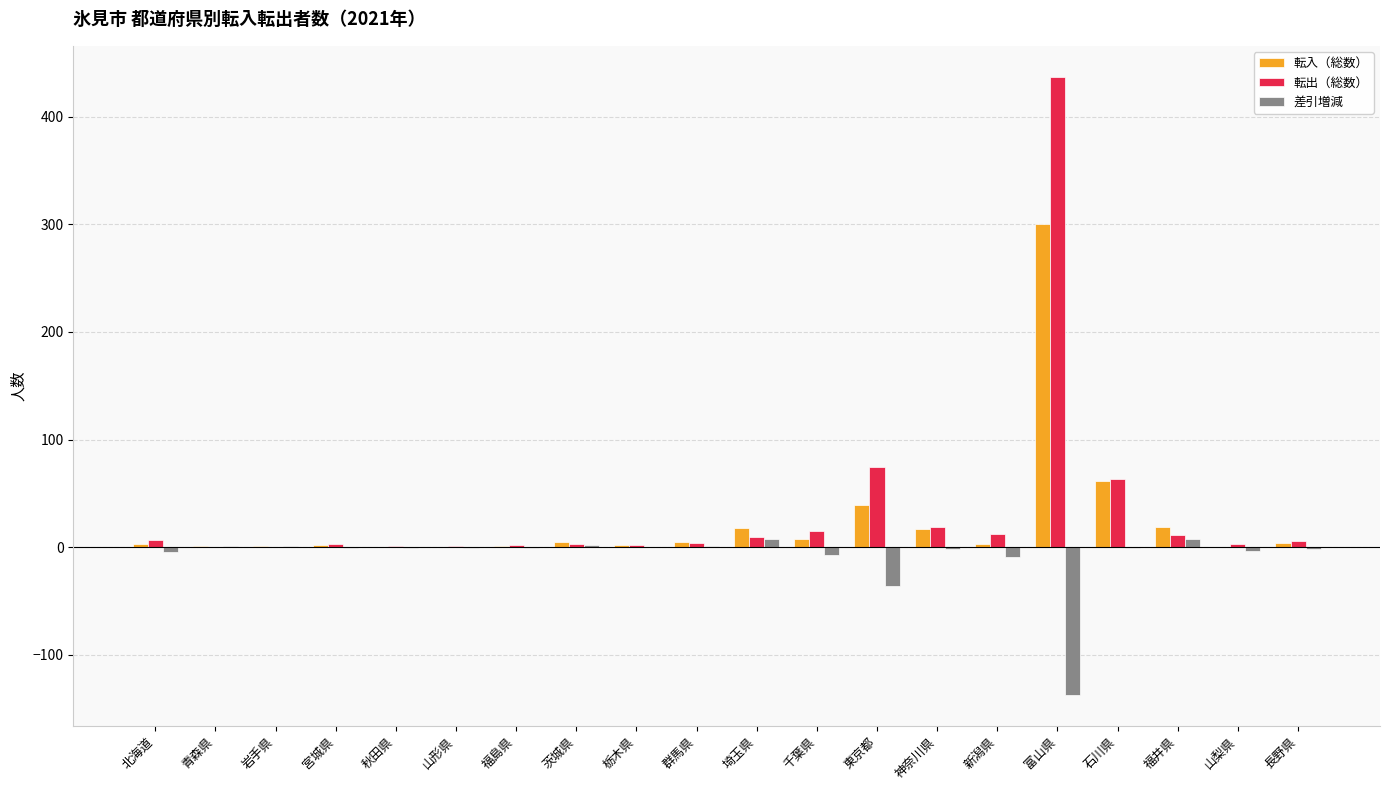

How many data points does each series have?

20